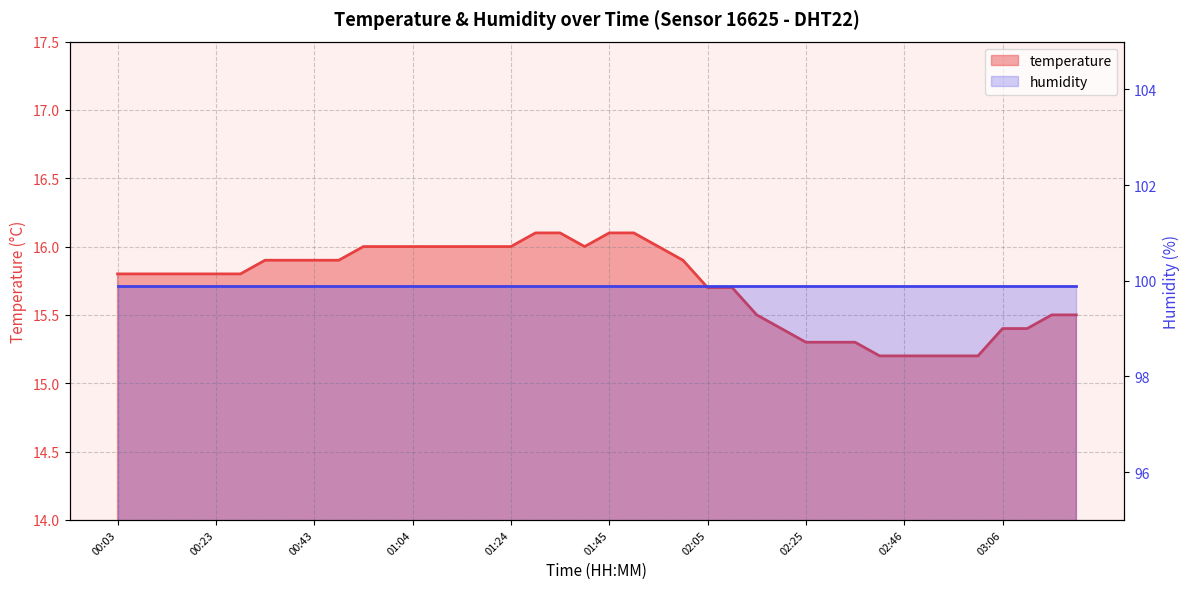

True or false: the data shows 22.3 at 01:09.

False